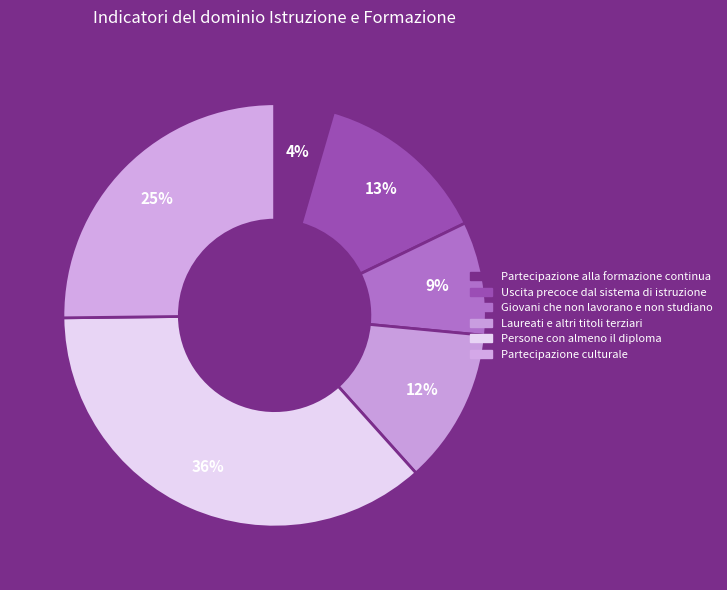

How many segments does this pie chart have?

6